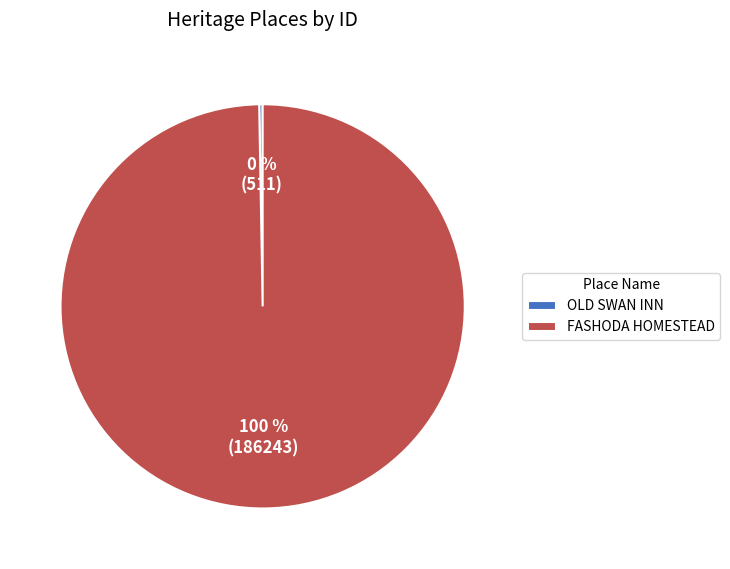

To the nearest percent, what is the average slice percentage?

50%